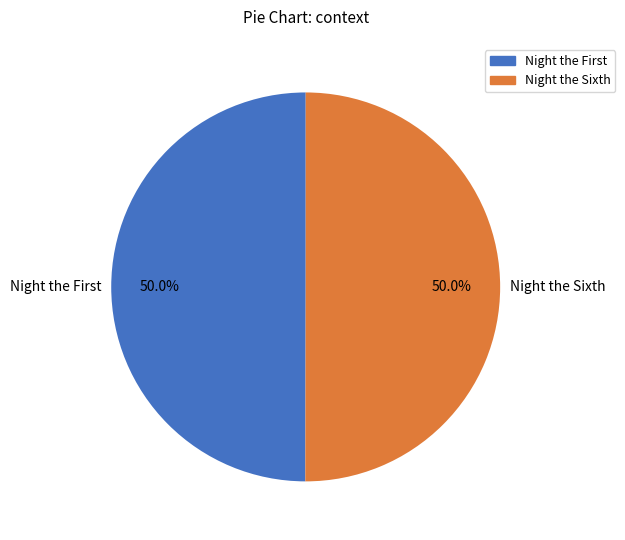

Is it true that Night the Sixth is 50% of the pie?

True